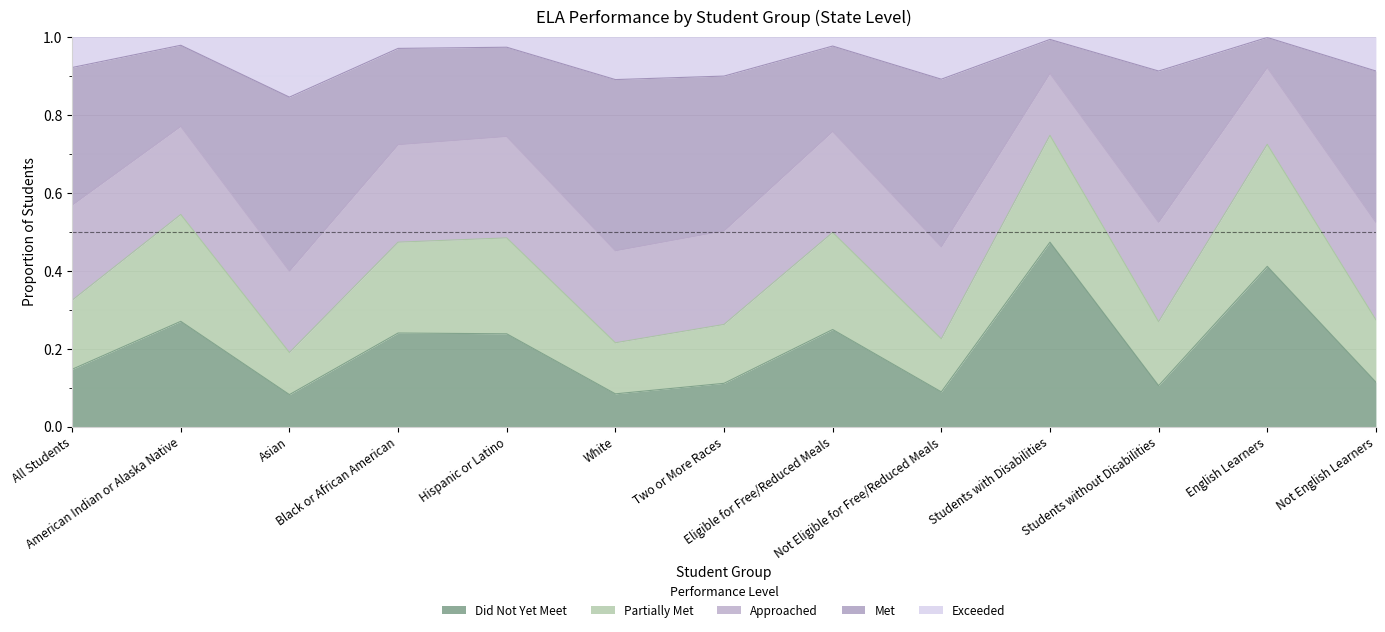

What is the maximum value for Did Not Yet Meet?

0.5